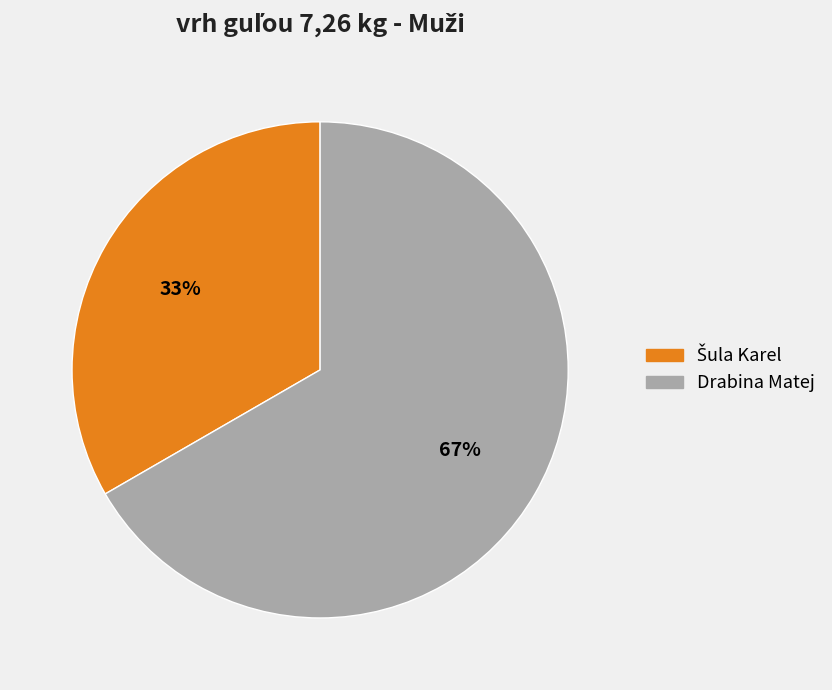

Which slice is the largest?

Drabina Matej